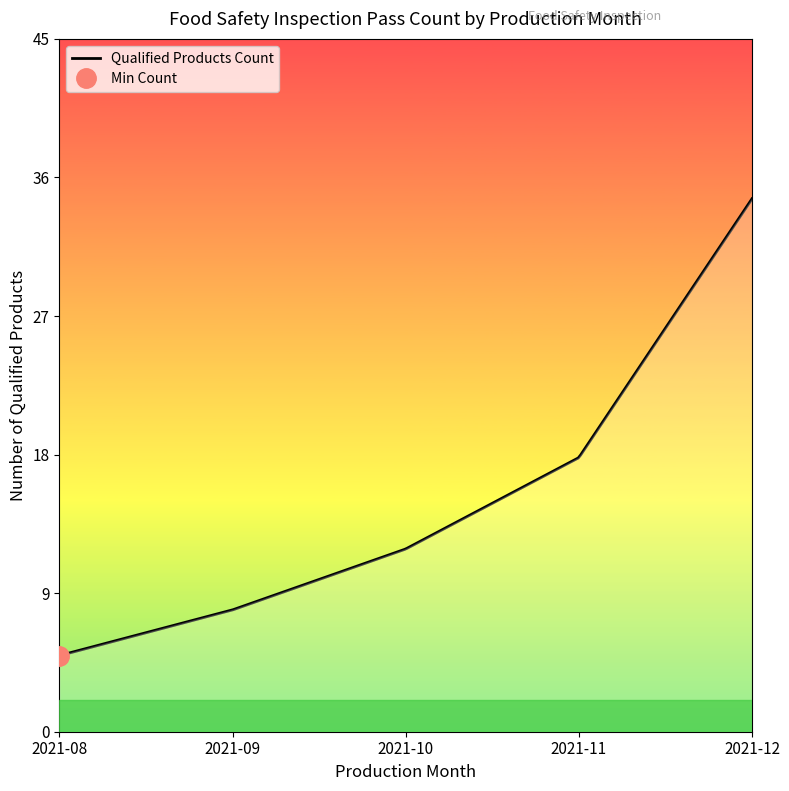

True or false: the data has more than 1 interior local peaks.

False